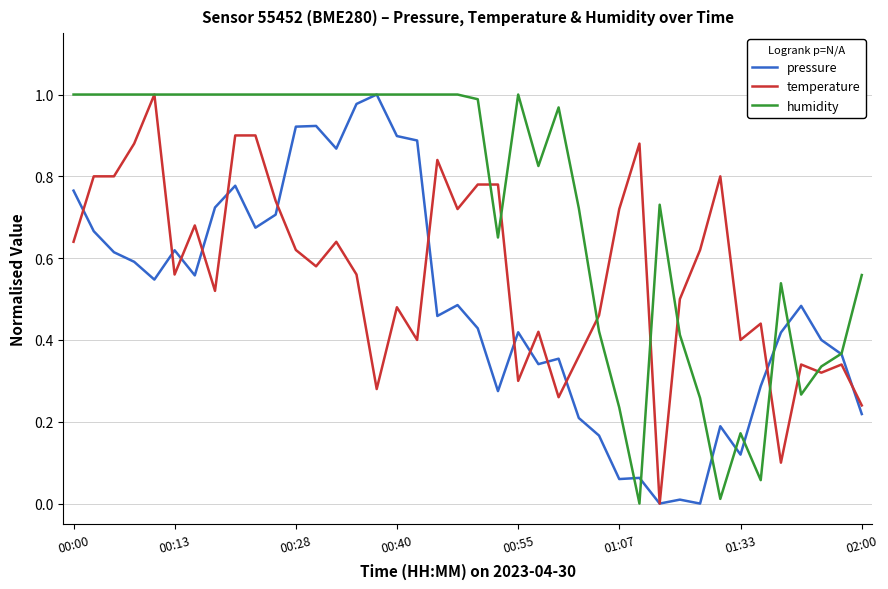

List the series in order of their overall mean, lowest first.

pressure, temperature, humidity